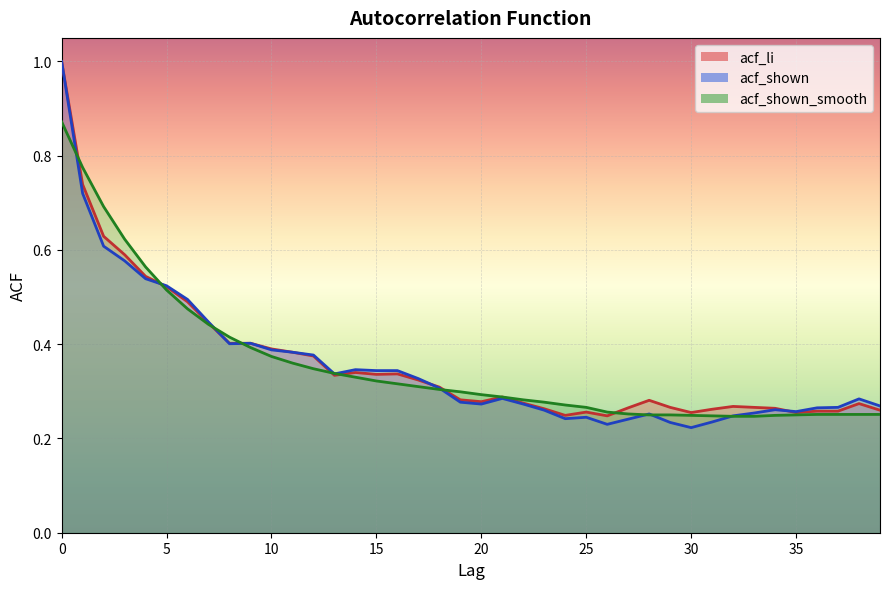

Reading left to right, extract all data points from this chart.

acf_li: 0=1.0	1=0.7	2=0.6	3=0.6	4=0.5	5=0.5	6=0.5	7=0.4	8=0.4	9=0.4	10=0.4	11=0.4	12=0.4	13=0.3	14=0.3	15=0.3	16=0.3	17=0.3	18=0.3	19=0.3	20=0.3	21=0.3	22=0.3	23=0.3	24=0.2	25=0.3	26=0.2	27=0.3	28=0.3	29=0.3	30=0.3	31=0.3	32=0.3	33=0.3	34=0.3	35=0.3	36=0.3	37=0.3	38=0.3	39=0.3
acf_shown: 0=1.0	1=0.7	2=0.6	3=0.6	4=0.5	5=0.5	6=0.5	7=0.4	8=0.4	9=0.4	10=0.4	11=0.4	12=0.4	13=0.3	14=0.3	15=0.3	16=0.3	17=0.3	18=0.3	19=0.3	20=0.3	21=0.3	22=0.3	23=0.3	24=0.2	25=0.2	26=0.2	27=0.2	28=0.3	29=0.2	30=0.2	31=0.2	32=0.2	33=0.3	34=0.3	35=0.3	36=0.3	37=0.3	38=0.3	39=0.3
acf_shown_smooth: 0=0.9	1=0.8	2=0.7	3=0.6	4=0.6	5=0.5	6=0.5	7=0.4	8=0.4	9=0.4	10=0.4	11=0.4	12=0.3	13=0.3	14=0.3	15=0.3	16=0.3	17=0.3	18=0.3	19=0.3	20=0.3	21=0.3	22=0.3	23=0.3	24=0.3	25=0.3	26=0.3	27=0.3	28=0.2	29=0.2	30=0.2	31=0.2	32=0.2	33=0.2	34=0.2	35=0.2	36=0.3	37=0.3	38=0.3	39=0.3